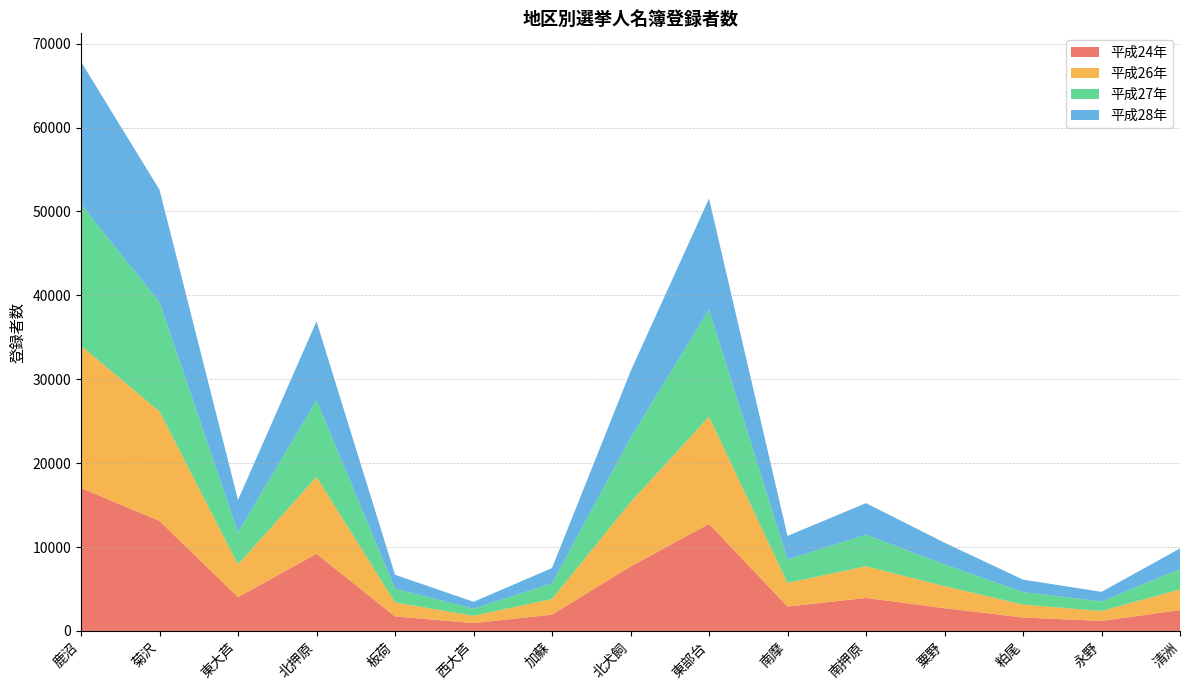

Reading left to right, list all the values displayed in this chart.

平成24年: 17034	13111	4028	9197	1728	934	1942	7677	12756	2904	3933	2712	1601	1197	2488
平成26年: 16952	13045	3902	9166	1668	869	1862	7674	12778	2823	3780	2624	1540	1179	2461
平成27年: 16853	13041	3812	9149	1645	847	1862	7674	12769	2803	3749	2591	1495	1141	2435
平成28年: 16998	13388	3870	9386	1655	827	1830	7915	13228	2797	3769	2593	1482	1142	2449